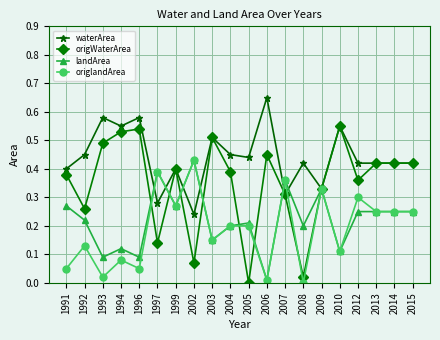

Which series has the widest spread of values?

origWaterArea